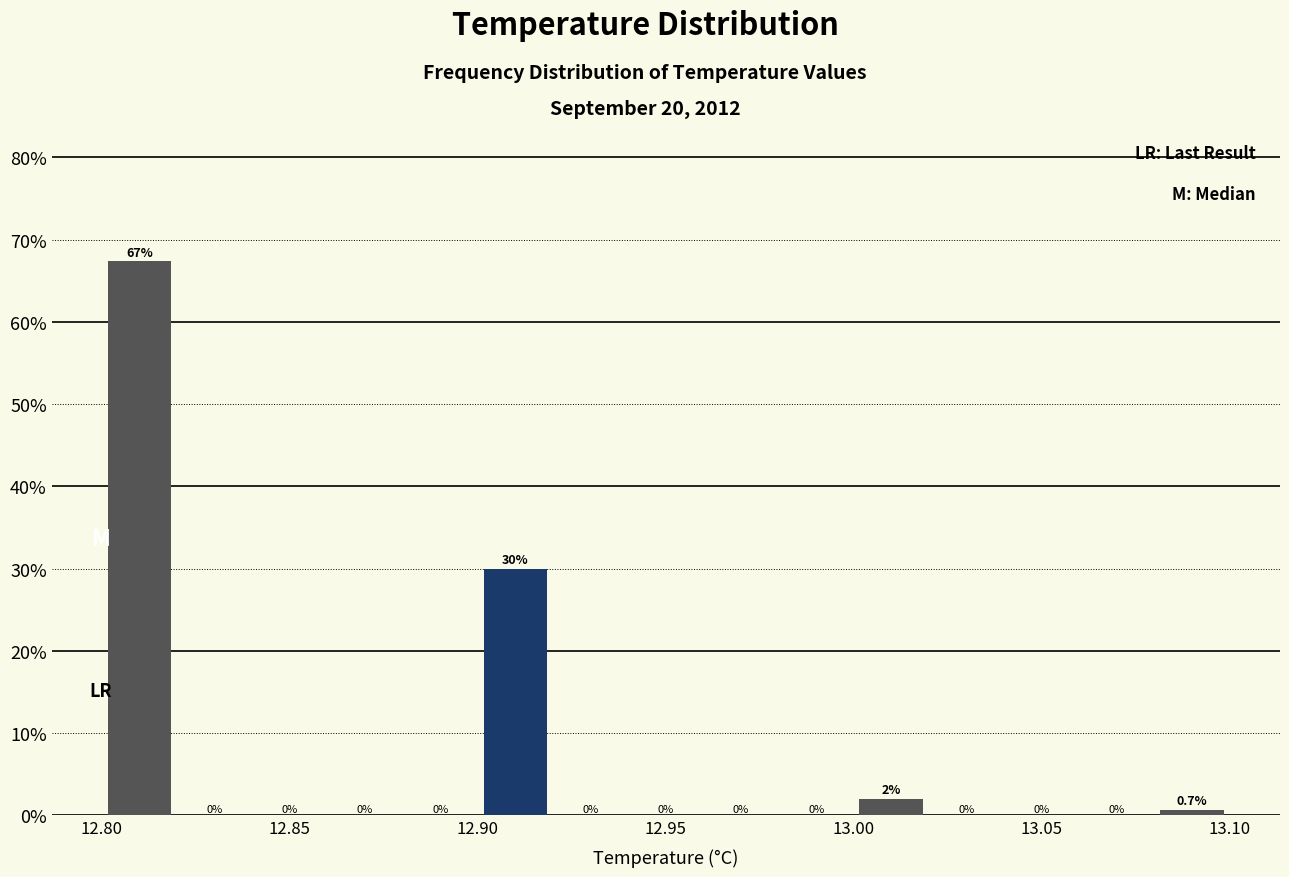

Reading left to right, transcribe this chart: for each bar, give the range it covers on the x-axis and its height.

12.80 to 12.82: 67.3
12.82 to 12.84: 0.0
12.84 to 12.86: 0.0
12.86 to 12.88: 0.0
12.88 to 12.90: 0.0
12.90 to 12.92: 30.0
12.92 to 12.94: 0.0
12.94 to 12.96: 0.0
12.96 to 12.98: 0.0
12.98 to 13.00: 0.0
13.00 to 13.02: 2.0
13.02 to 13.04: 0.0
13.04 to 13.06: 0.0
13.06 to 13.08: 0.0
13.08 to 13.10: 0.7